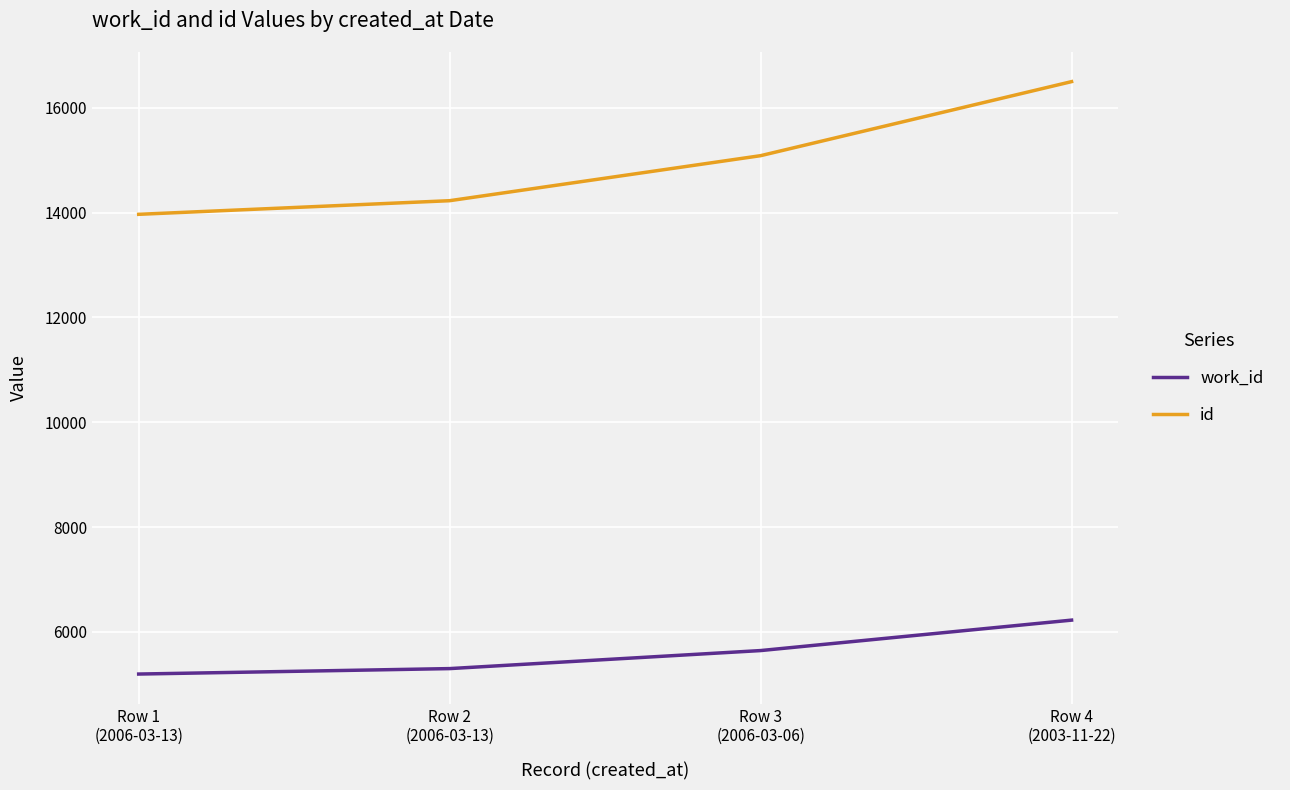

True or false: id and work_id intersect in this chart.

False